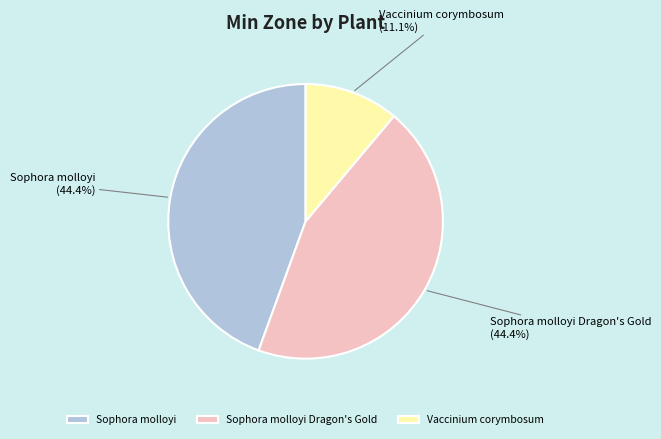

How many segments does this pie chart have?

3